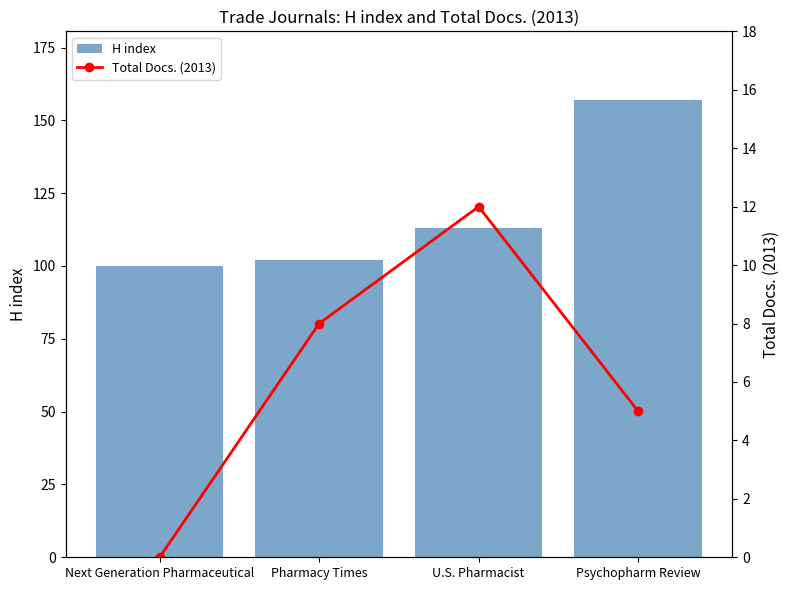

What is the lowest value of the H index series?

100